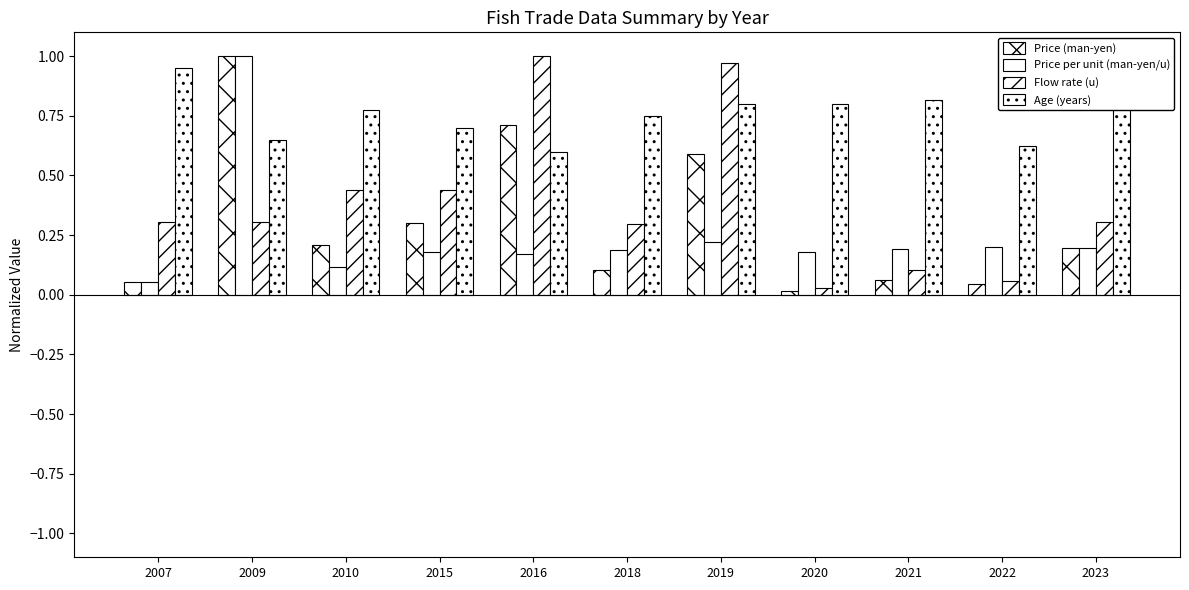

What is the maximum value shown in the chart?

1.0